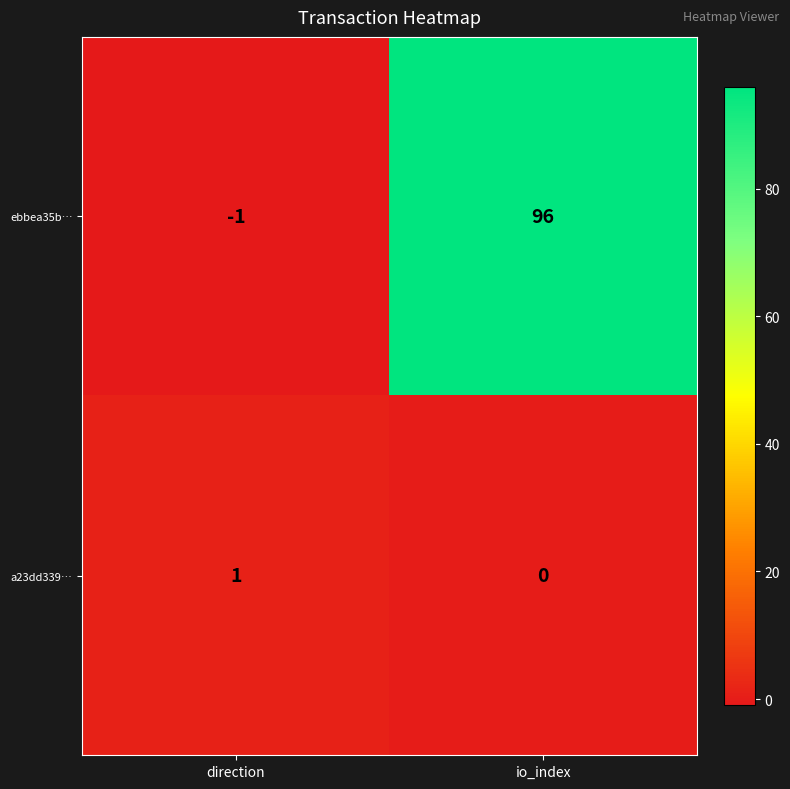

What is the maximum value shown in the chart?

96